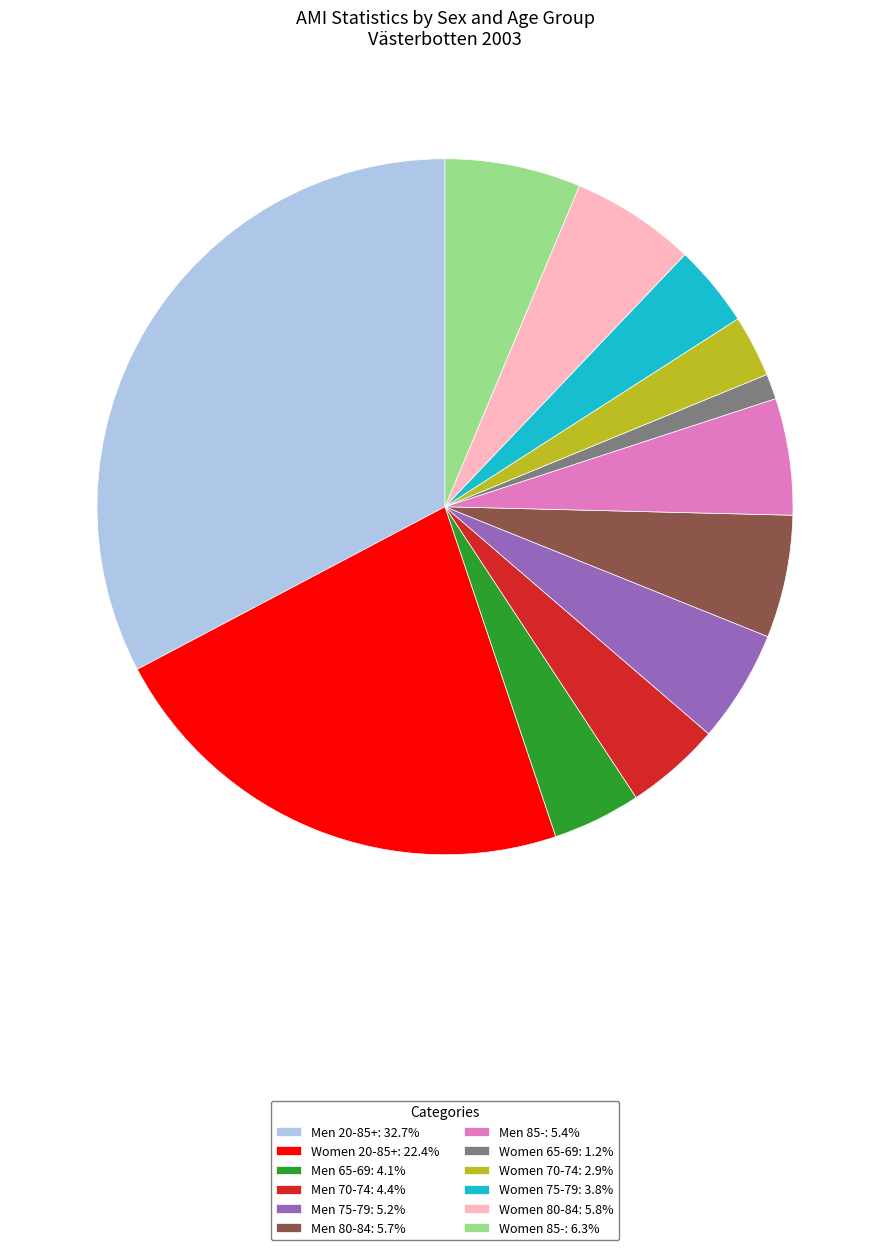

How many segments does this pie chart have?

12